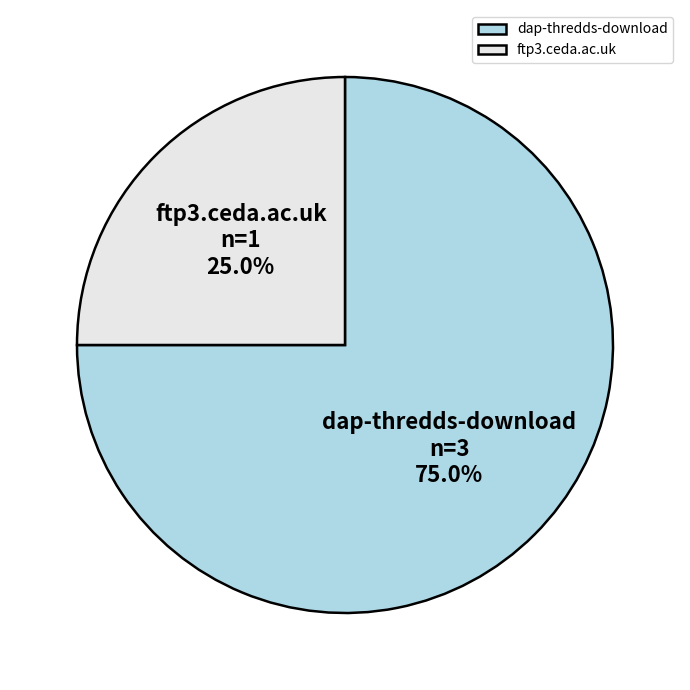

To the nearest percent, what portion does ftp3.ceda.ac.uk represent?

25%